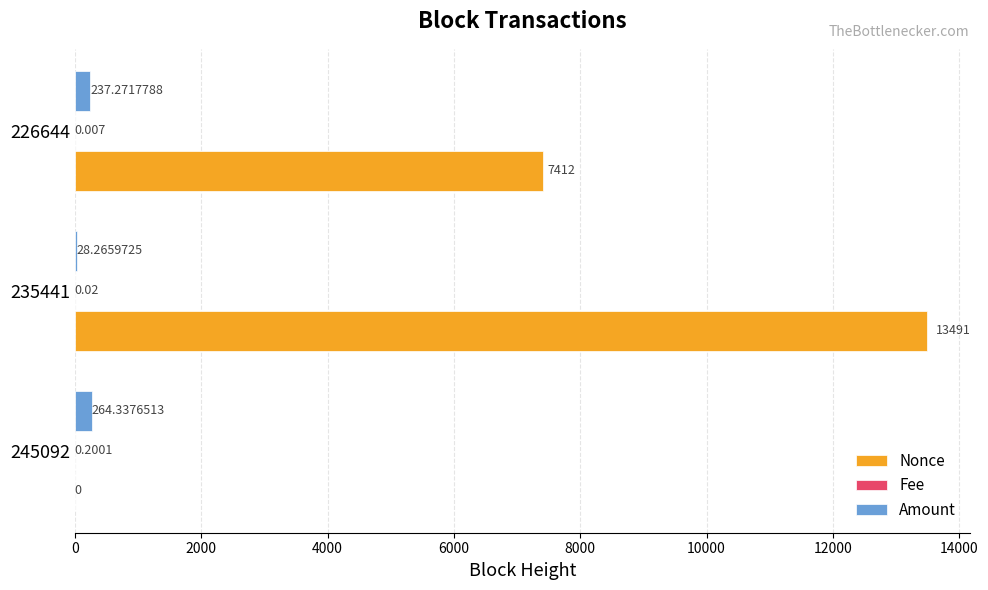

Which series changed the most between 245092 and 235441?

Nonce